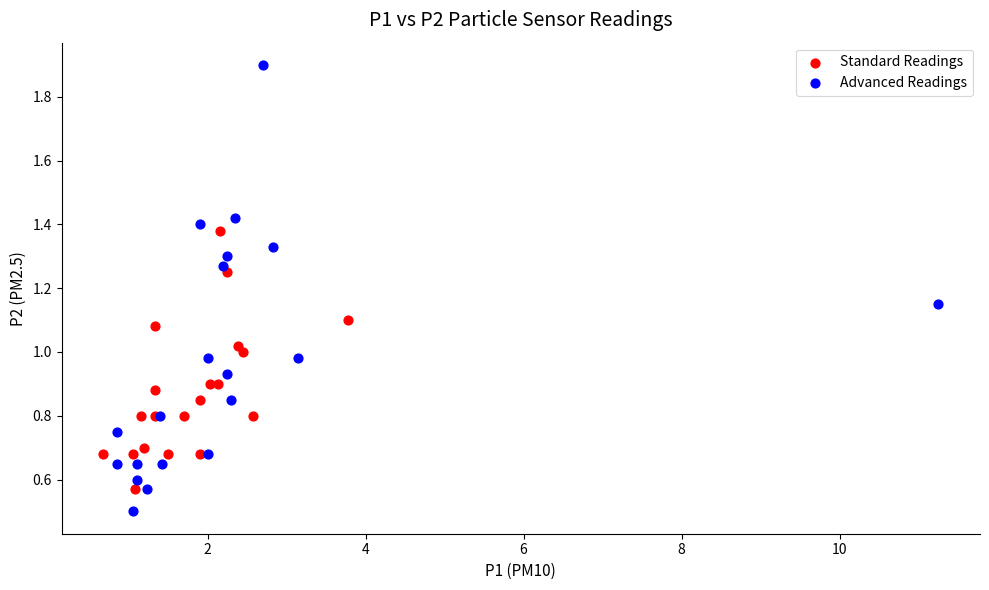

Which series reaches the maximum Y coordinate?

Advanced Readings